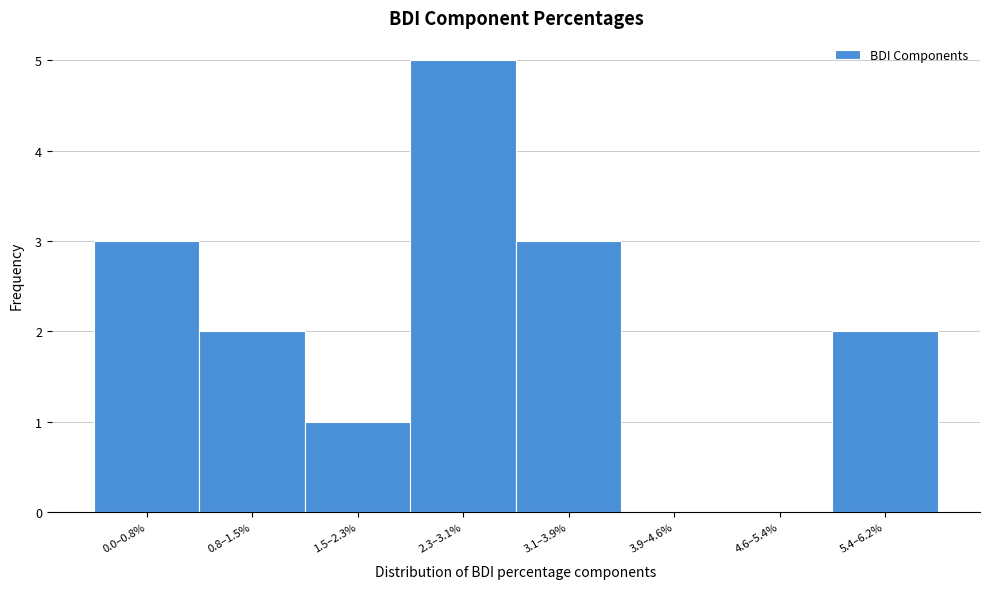

Reading left to right, transcribe all the data shown in this chart.

0.0–0.8%=3	0.8–1.5%=2	1.5–2.3%=1	2.3–3.1%=5	3.1–3.9%=3	3.9–4.6%=0	4.6–5.4%=0	5.4–6.2%=2